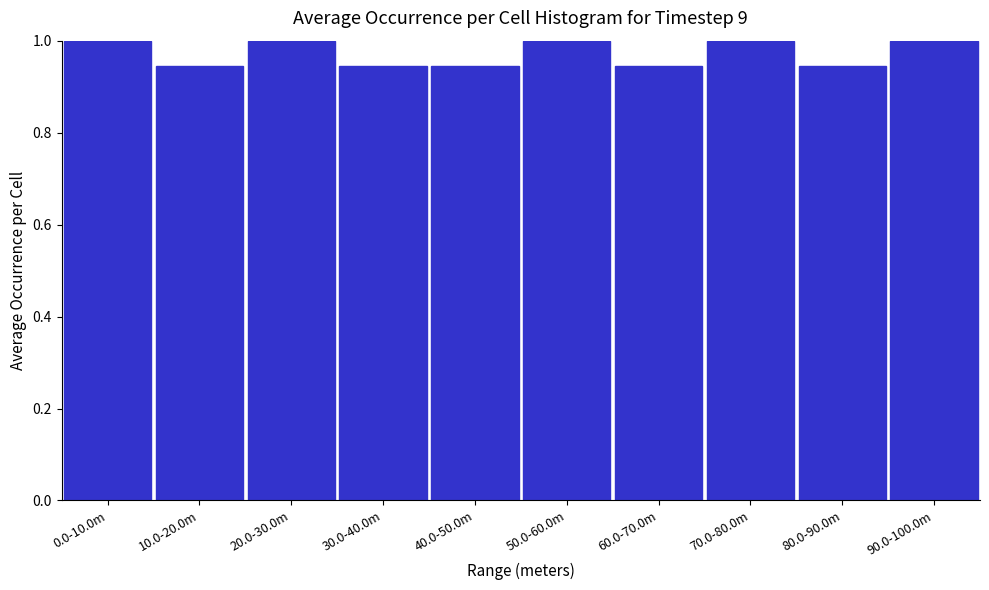

What is the change in value from 80.0-90.0m to 90.0-100.0m?

+0.1